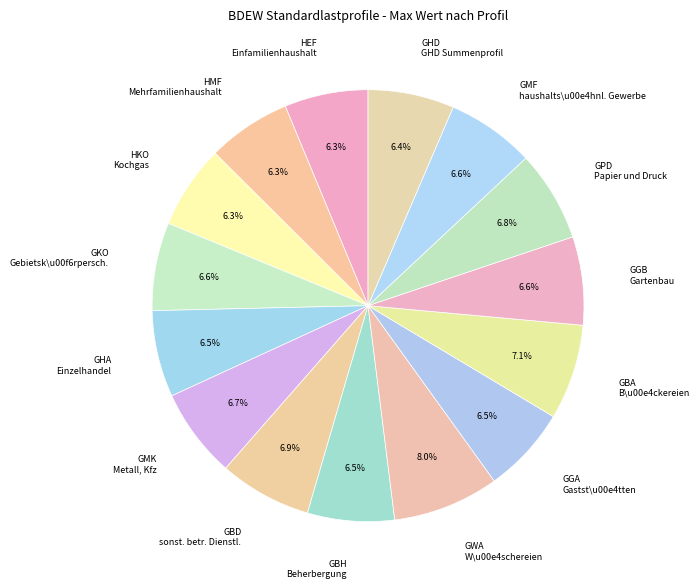

What percentage is the GWA slice, to the nearest percent?

8%